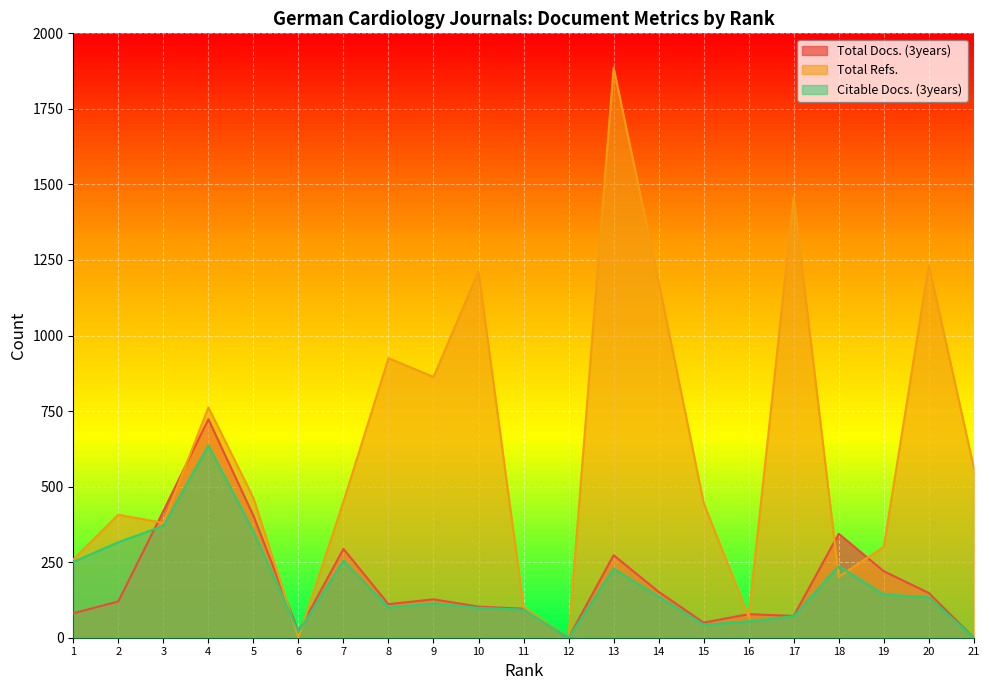

What is the difference between the Total Docs. (3years) values at 15 and 5?

354